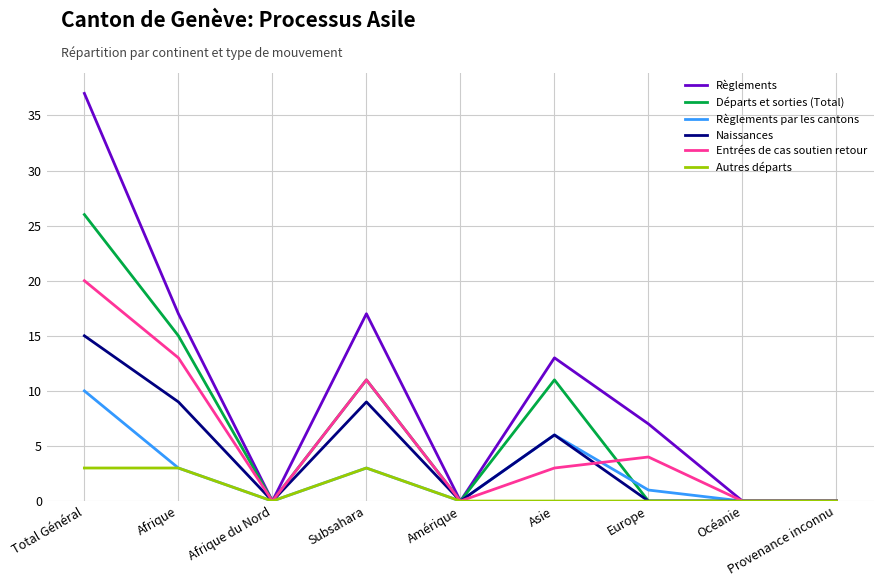

At which category does Entrées de cas soutien retour reach its first local peak?

Subsahara